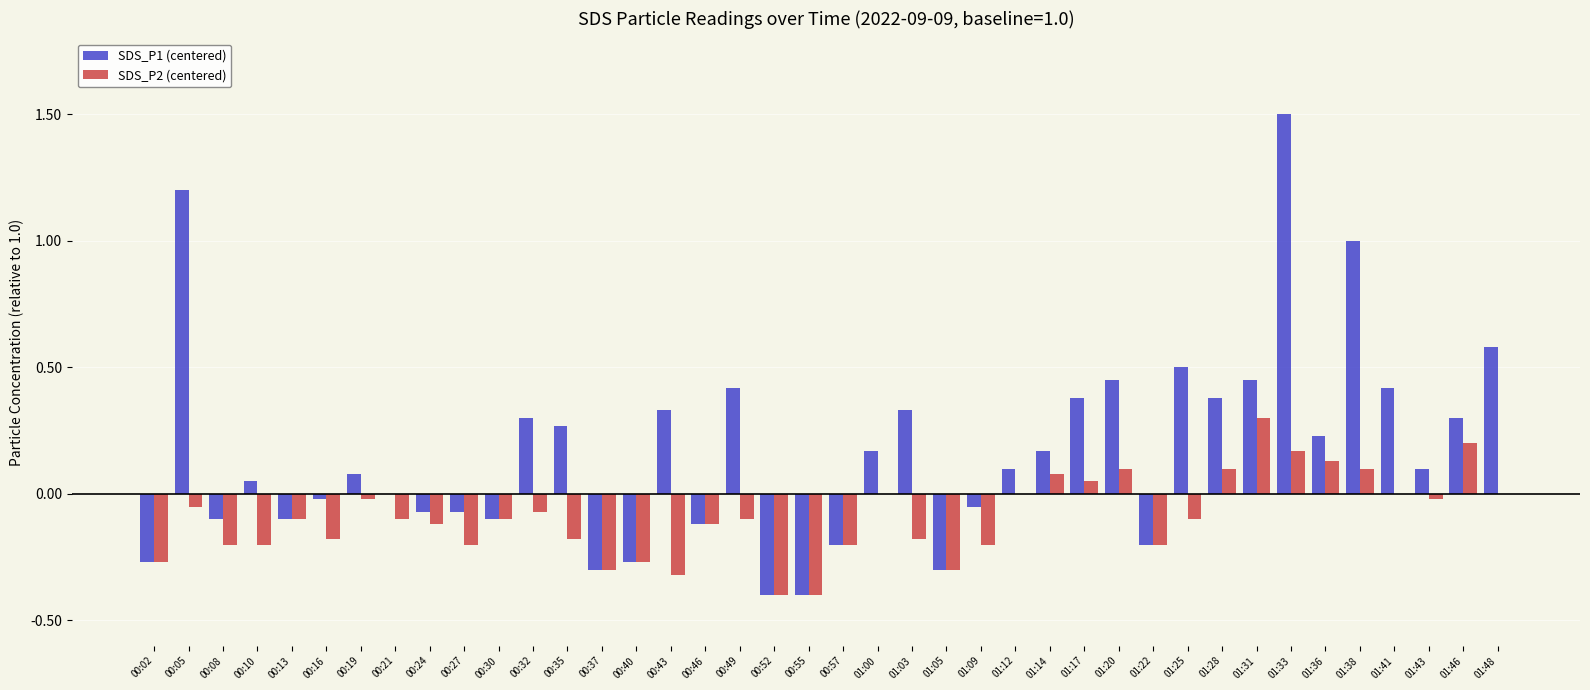

What is the sum of the SDS_P1 (centered) values at 00:43 and 00:49?

0.8